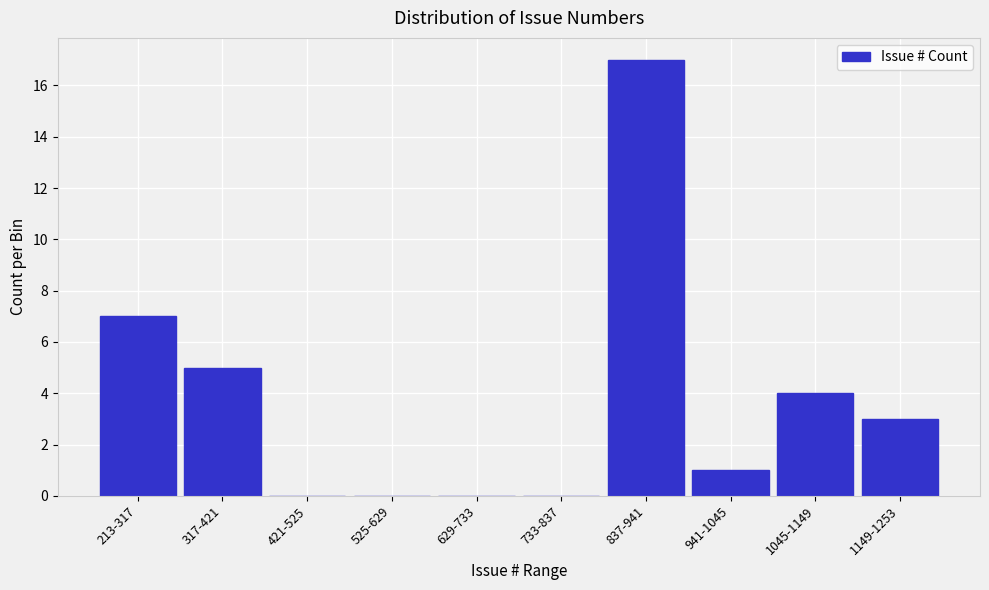

Reading left to right, extract all data points from this chart.

213-317=7	317-421=5	421-525=0	525-629=0	629-733=0	733-837=0	837-941=17	941-1045=1	1045-1149=4	1149-1253=3